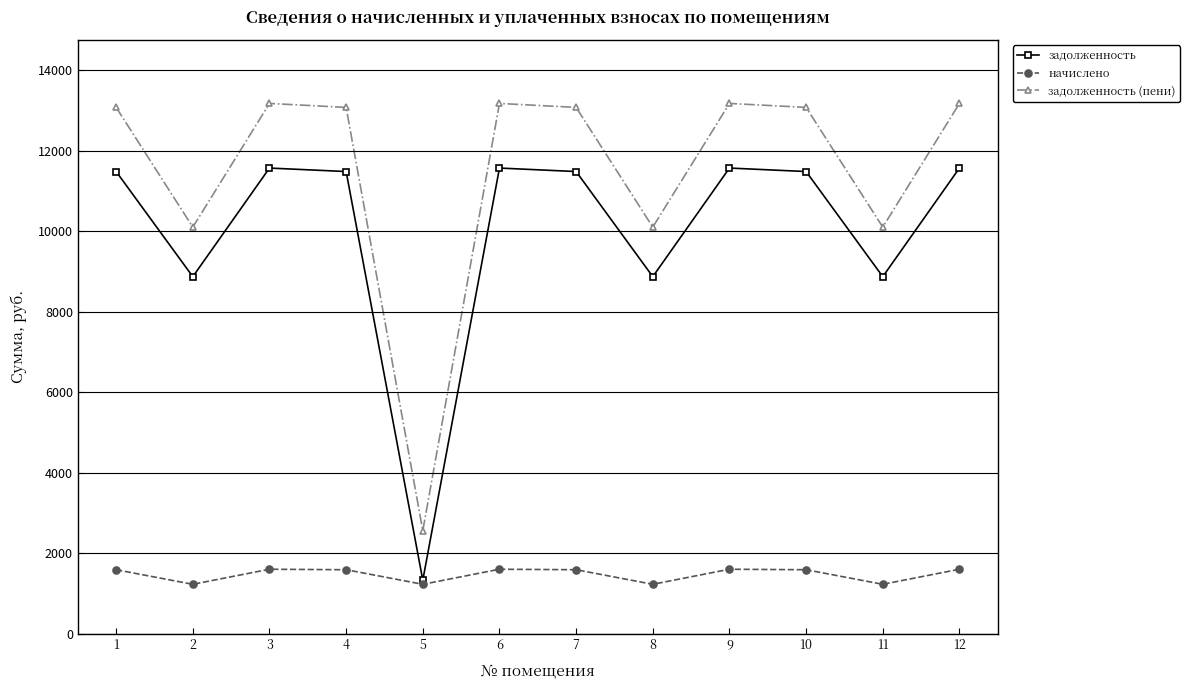

What is the spread (max minus min) of values at 2?

8875.4